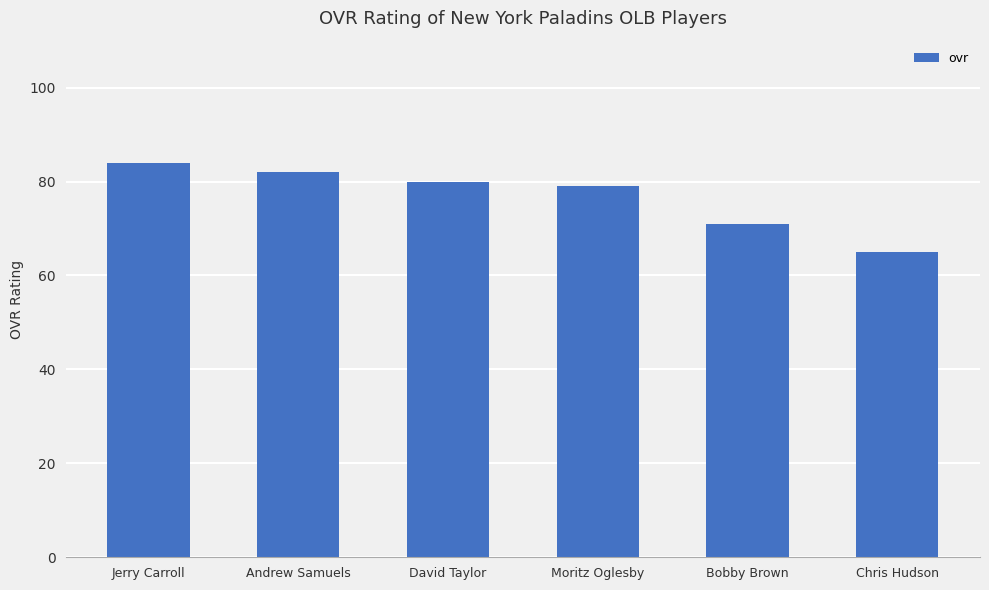

Reading left to right, transcribe all the data shown in this chart.

Jerry Carroll=84	Andrew Samuels=82	David Taylor=80	Moritz Oglesby=79	Bobby Brown=71	Chris Hudson=65